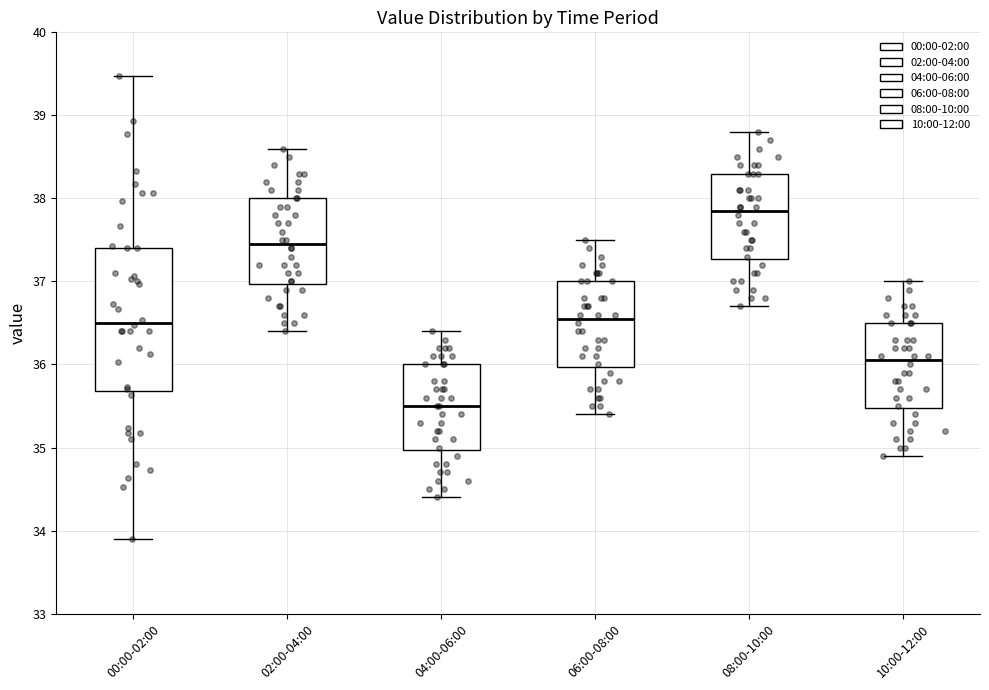

Which box's median line is the lowest?

04:00-06:00